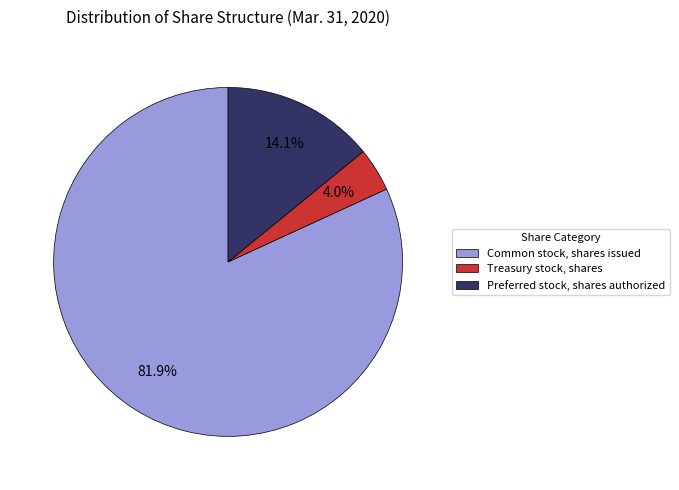

Does Common stock, shares issued account for over 50% of the chart?

Yes